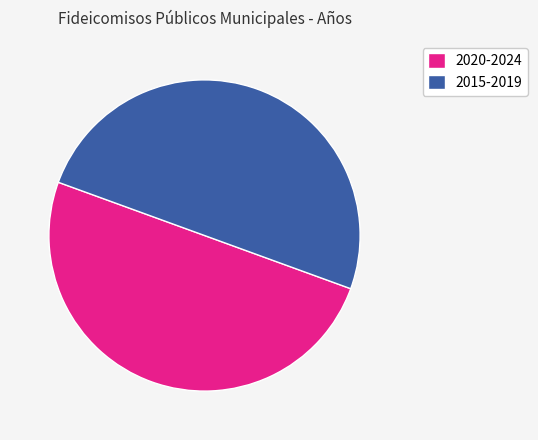

What is the ratio of the value at 2020-2024 to the value at 2015-2019?

1.0